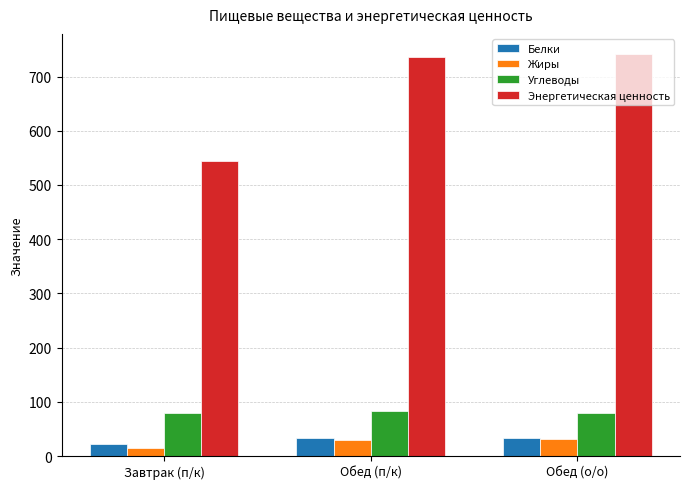

Which series changed the most between Завтрак (п/к) and Обед (о/о)?

Энергетическая ценность